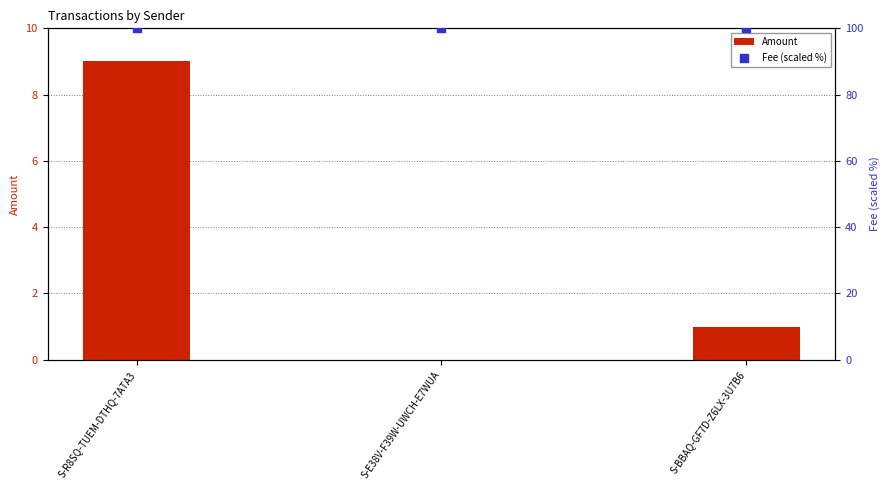

Which series has the largest Y range (max minus min)?

Amount